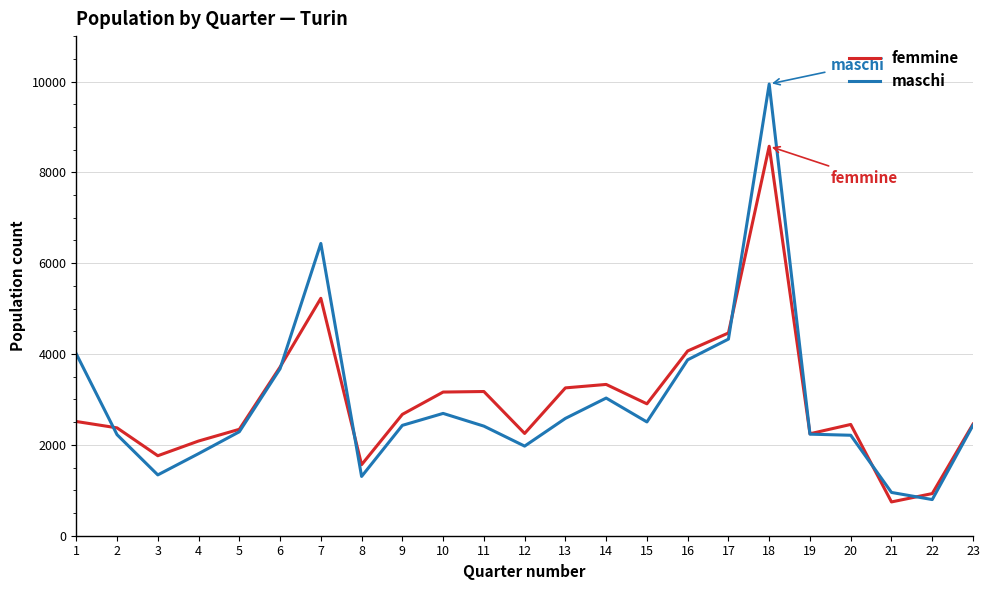

What is the sum of all maschi values?

67486